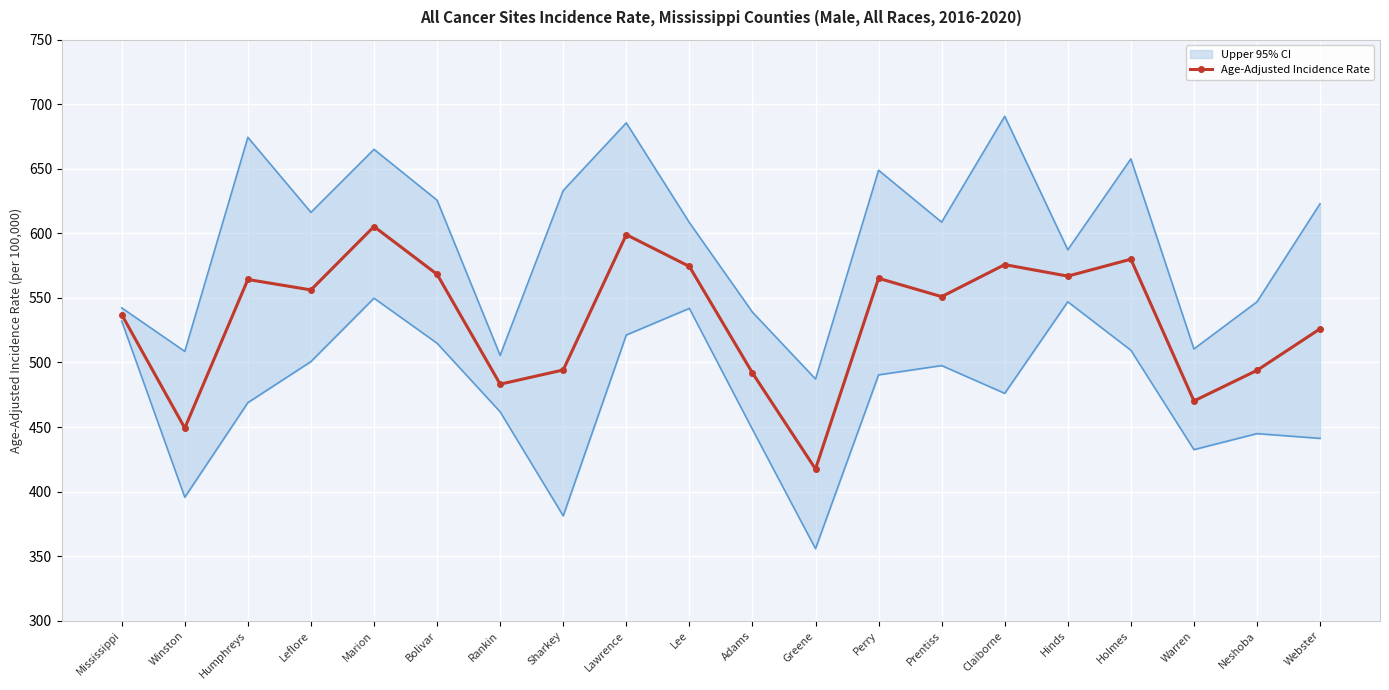

Read the Age-Adjusted Incidence Rate value at Winston.

449.2